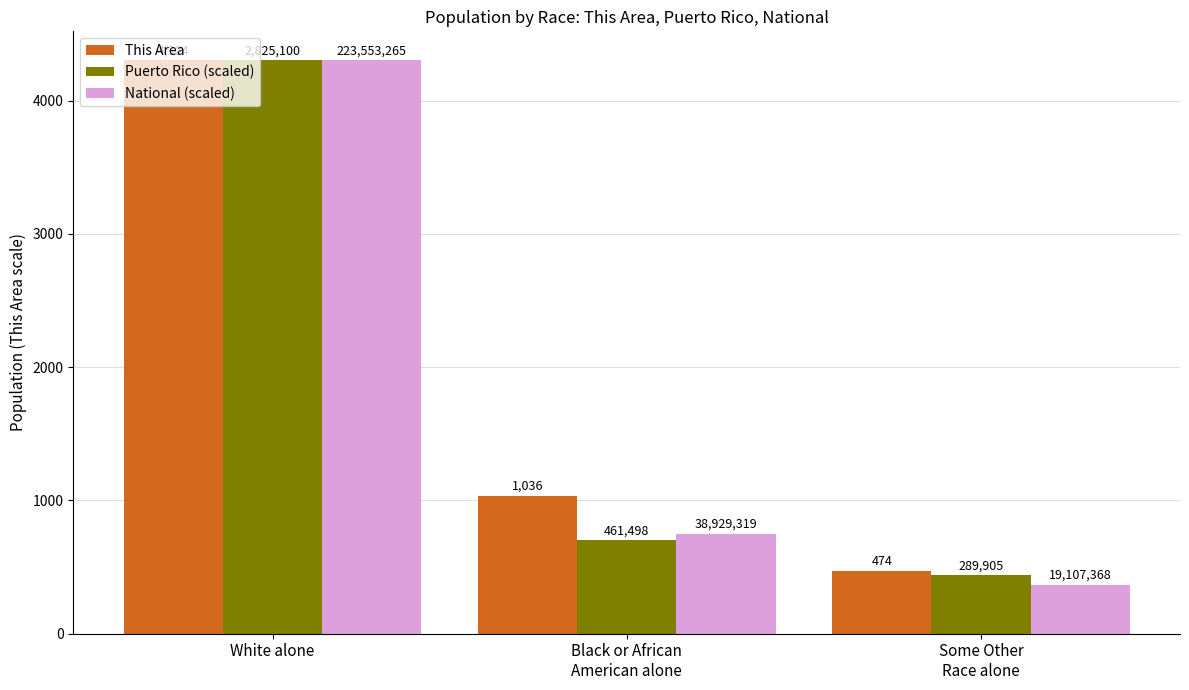

What is the label of the 2nd bar from the left?

Black or African
American alone